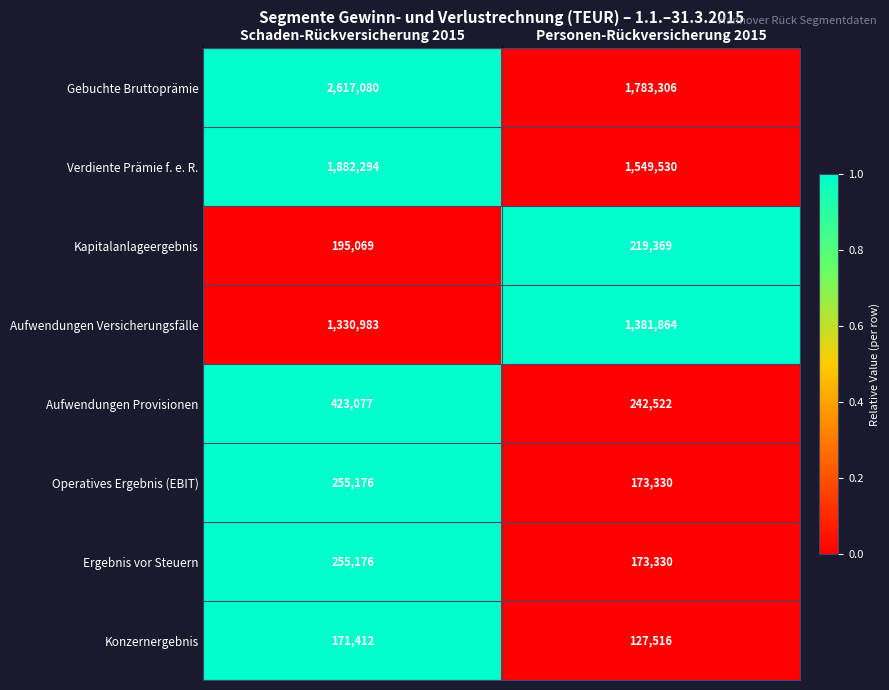

Reading left to right, list all the values displayed in this chart.

Gebuchte Bruttoprämie: 2617080	1783306
Verdiente Prämie f. e. R.: 1882294	1549530
Kapitalanlageergebnis: 195069	219369
Aufwendungen Versicherungsfälle: 1330983	1381864
Aufwendungen Provisionen: 423077	242522
Operatives Ergebnis (EBIT): 255176	173330
Ergebnis vor Steuern: 255176	173330
Konzernergebnis: 171412	127516